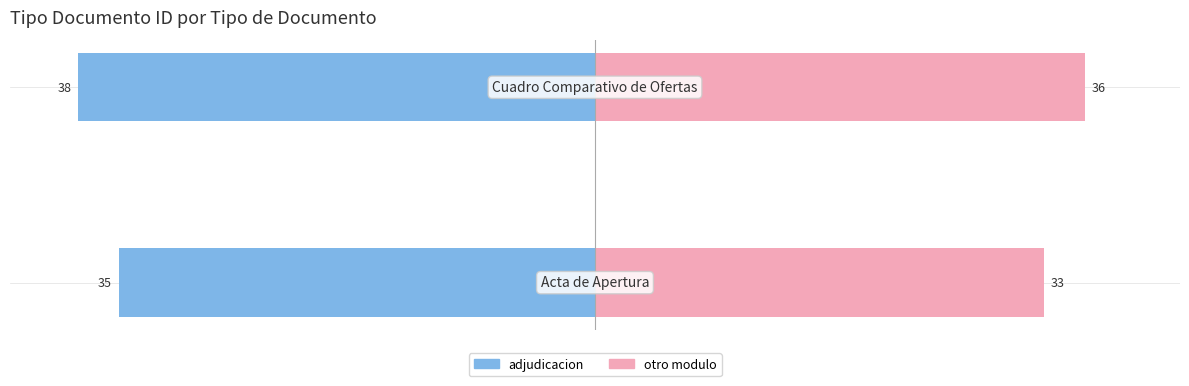

What is the minimum value for otro modulo?

33